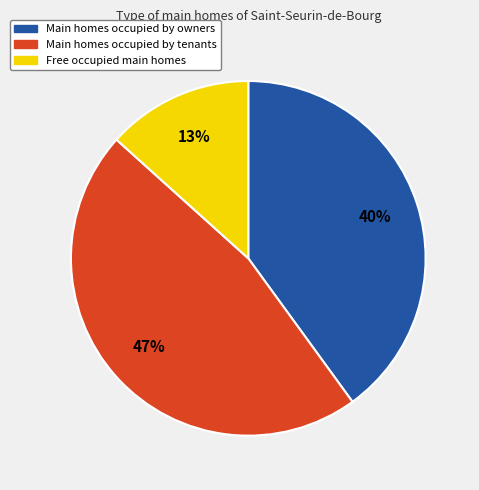

How many segments does this pie chart have?

3